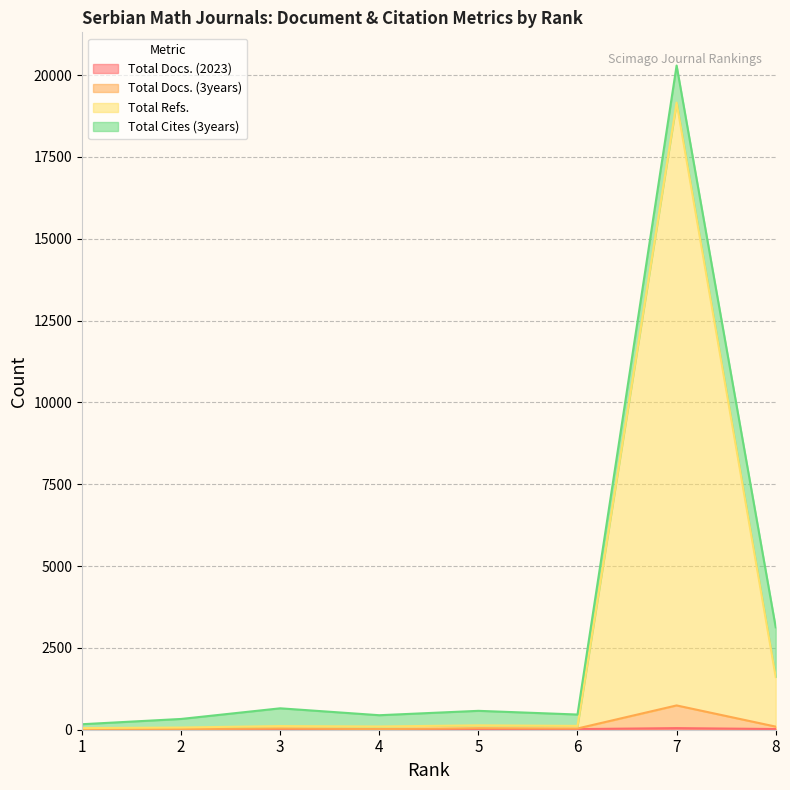

Which has a higher value, 3 or 8?

8